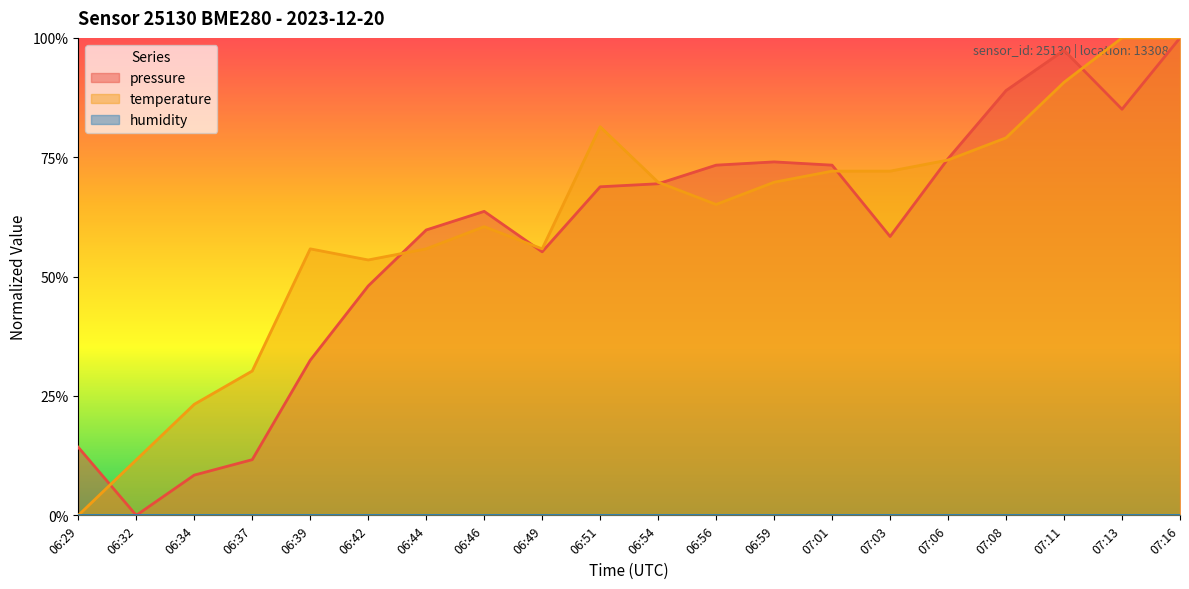

Which series has the largest total across all categories?

temperature